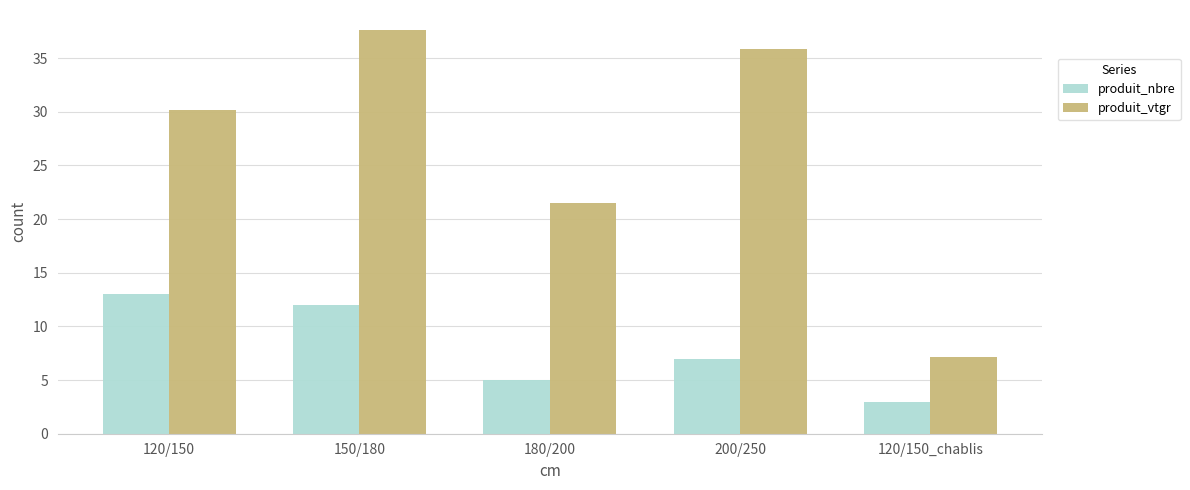

Where is produit_nbre nearest to the value 8?

200/250